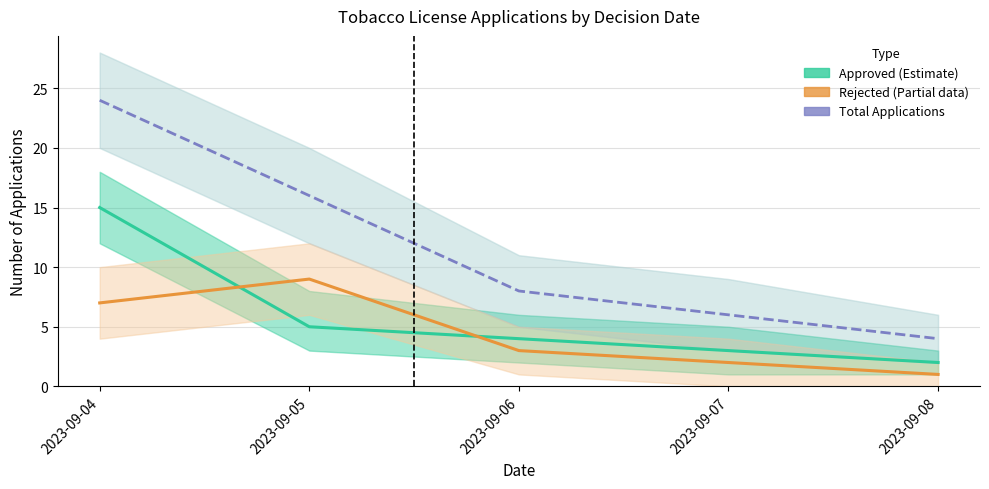

Reading left to right, what are all the values shown in this chart?

Approved (Estimate): 2023-09-04=15	2023-09-05=5	2023-09-06=4	2023-09-07=3	2023-09-08=2
Rejected (Partial): 2023-09-04=7	2023-09-05=9	2023-09-06=3	2023-09-07=2	2023-09-08=1
Total Applications: 2023-09-04=24	2023-09-05=16	2023-09-06=8	2023-09-07=6	2023-09-08=4